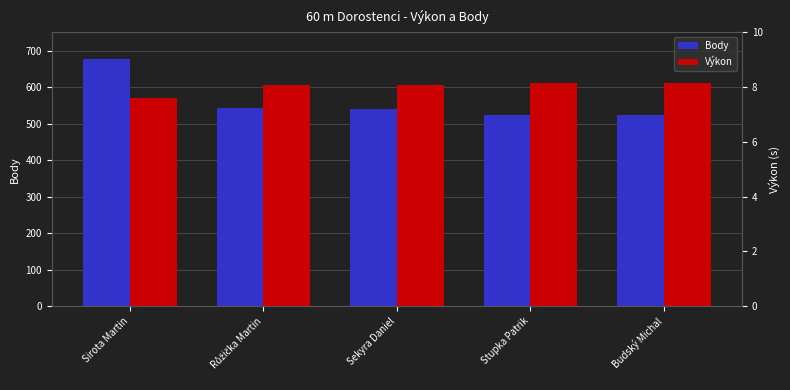

Which series changed the most between Sirota Martin and Růžička Martin?

Body